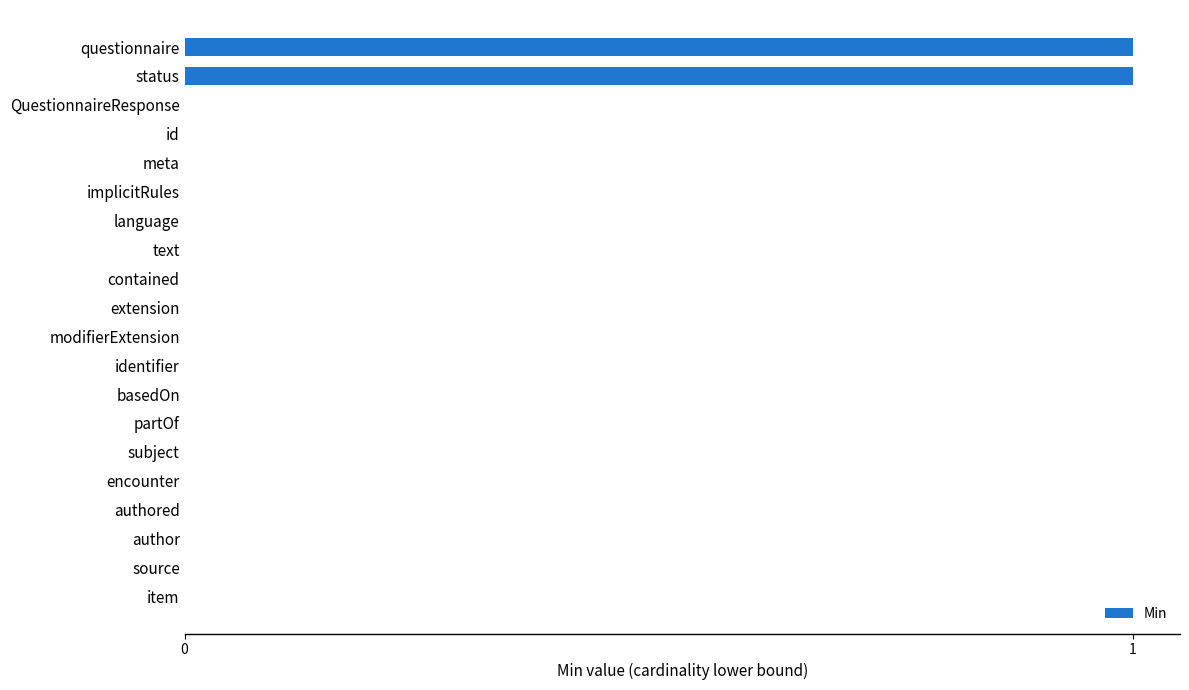

Reading bottom to top, list all the values displayed in this chart.

item=0	source=0	author=0	authored=0	encounter=0	subject=0	partOf=0	basedOn=0	identifier=0	modifierExtension=0	extension=0	contained=0	text=0	language=0	implicitRules=0	meta=0	id=0	QuestionnaireResponse=0	status=1	questionnaire=1